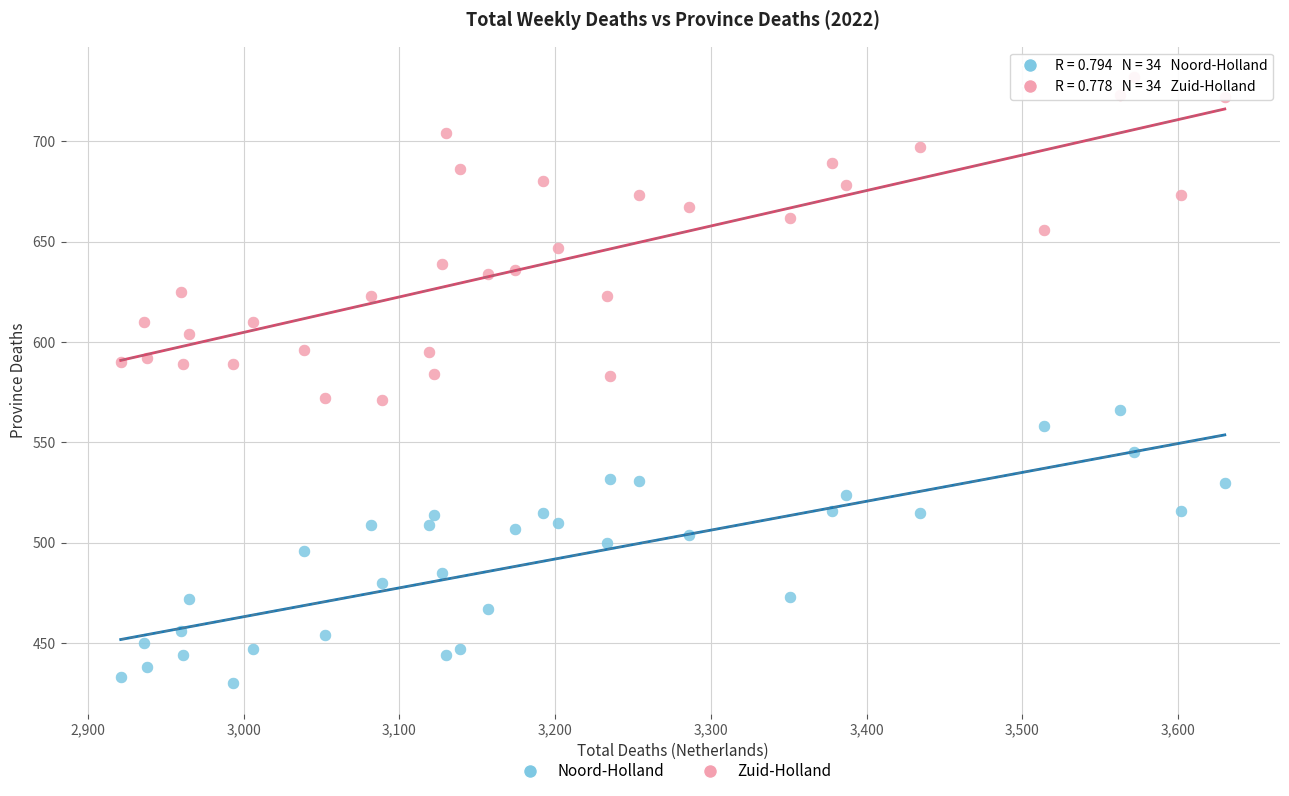

Across all data points, what is the range of X values (max minus min)?

709